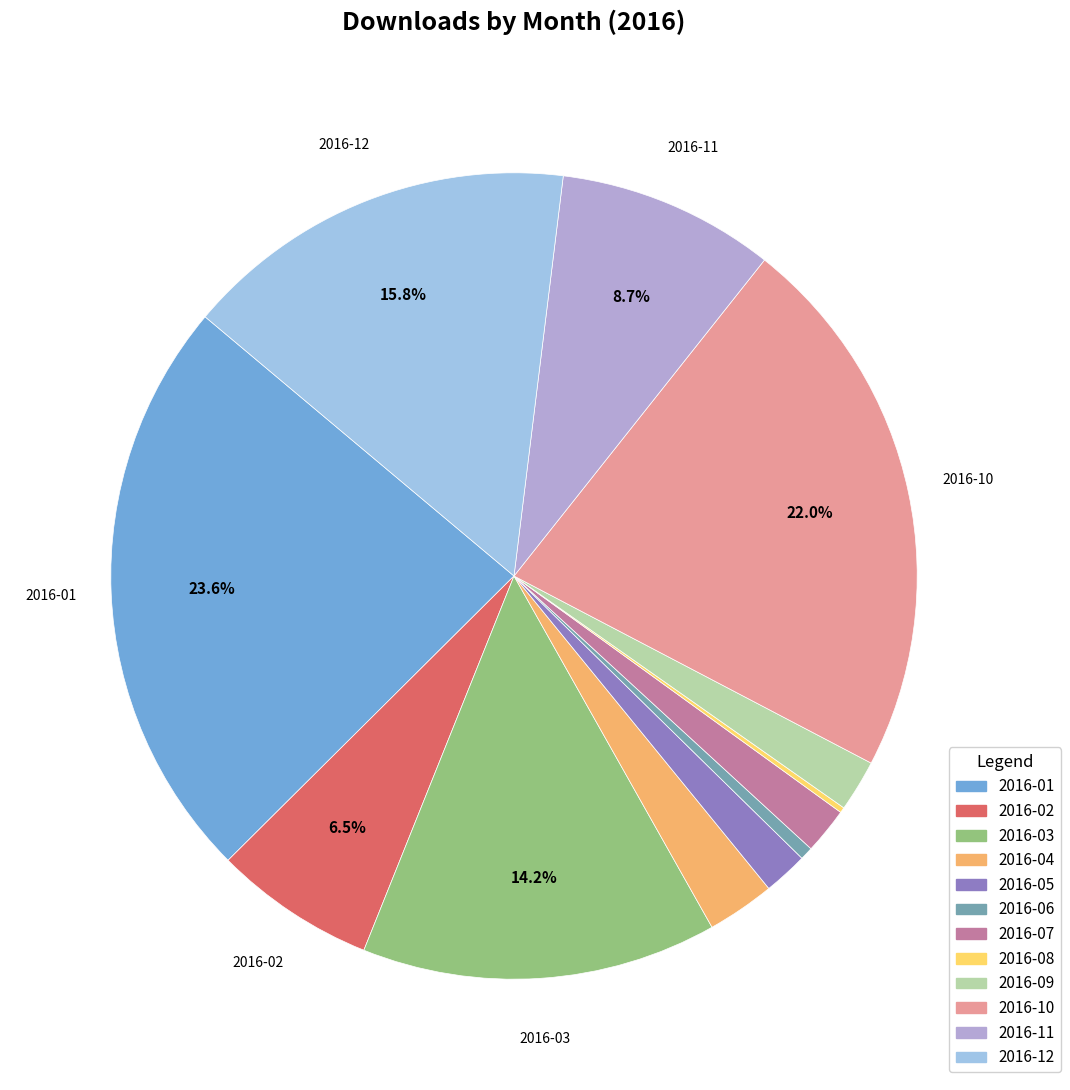

Is there a majority slice in this chart?

No